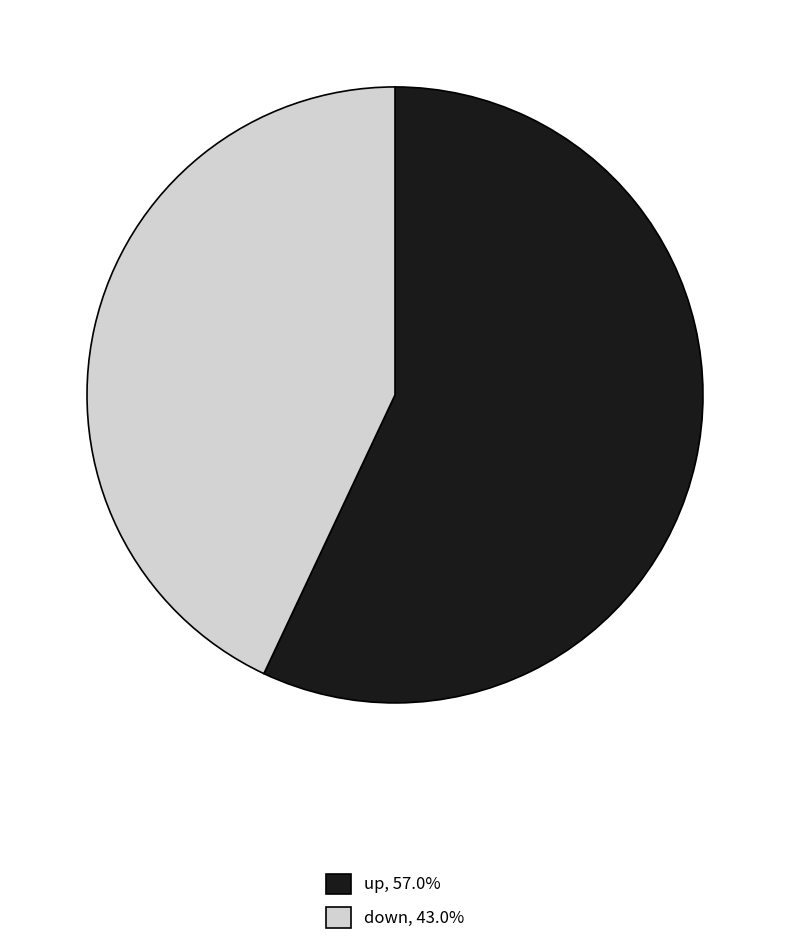

Rank the categories by value from highest to lowest.

up, down